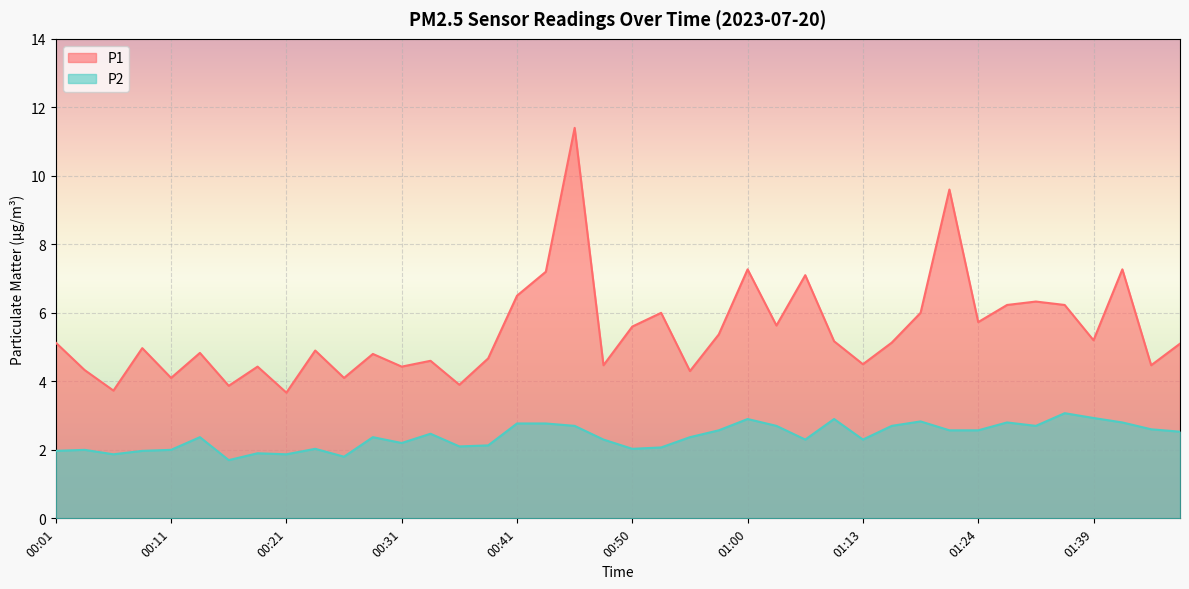

At which label does P2 reach its peak?

01:37